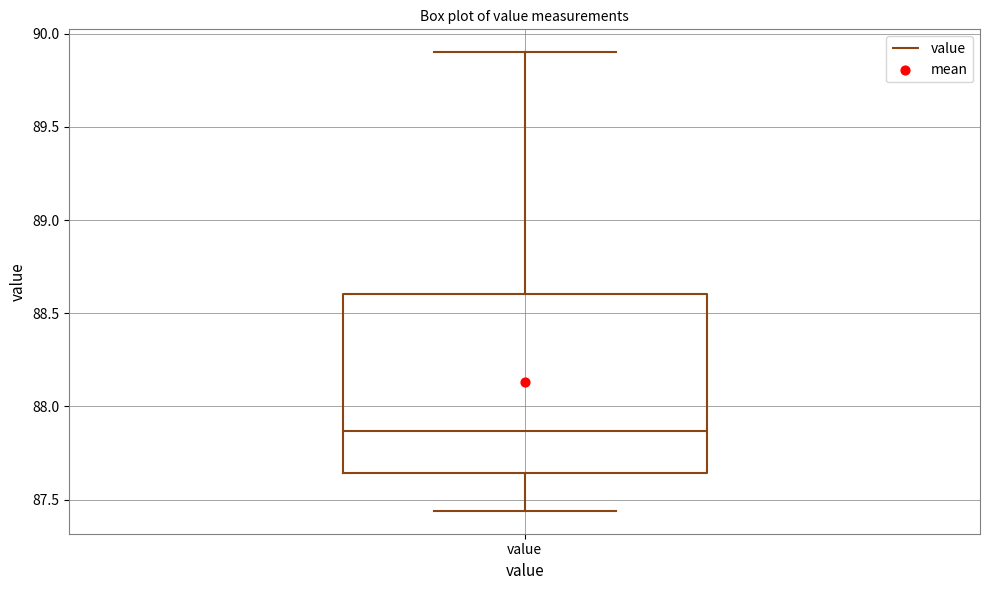

Transcribe this box plot: give where the median line is, the range the box spans, and where the two whiskers end, as read against the y-axis. The values are not printed on the chart, so give them approximately, as read against the axis.

median 87.85, box 87.65 to 88.60, whiskers 87.45 to 89.90